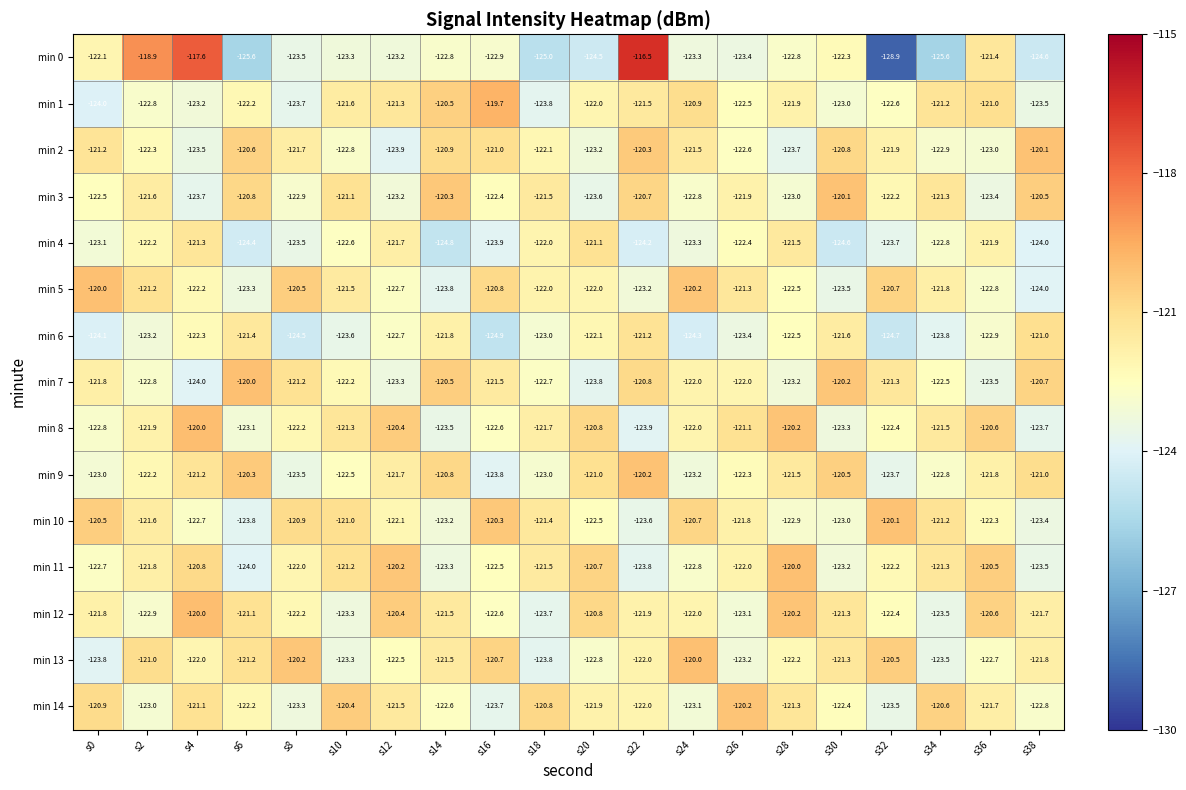

How many categories are shown in the chart?

20